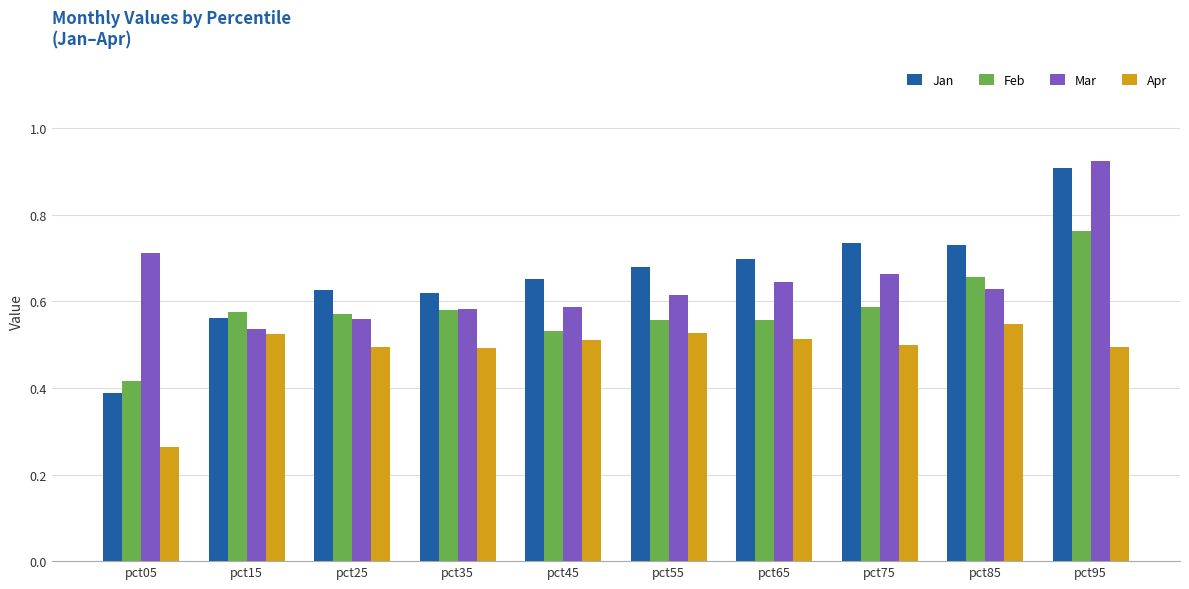

At which label does Feb reach its peak?

pct95